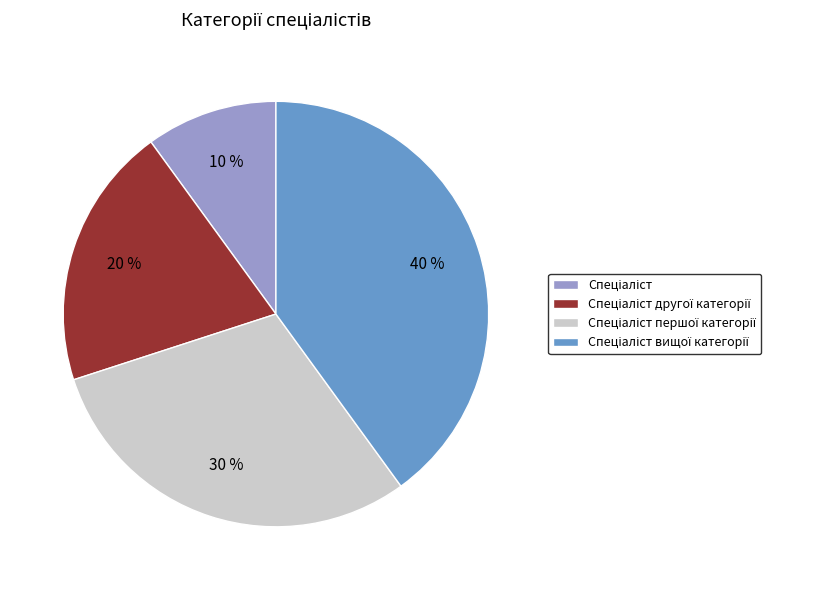

To the nearest percent, what is the difference between the largest and smallest slice percentages?

30%